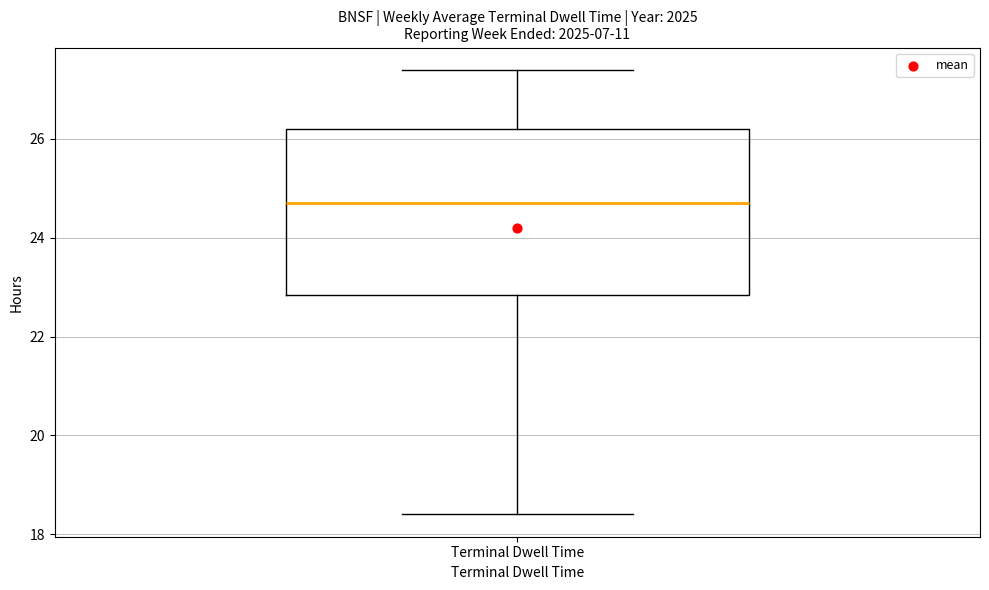

Where does the upper whisker of the box for Terminal Dwell Time end on the y-axis? The values are not printed on the chart, so give them approximately, as read against the axis.

27.4